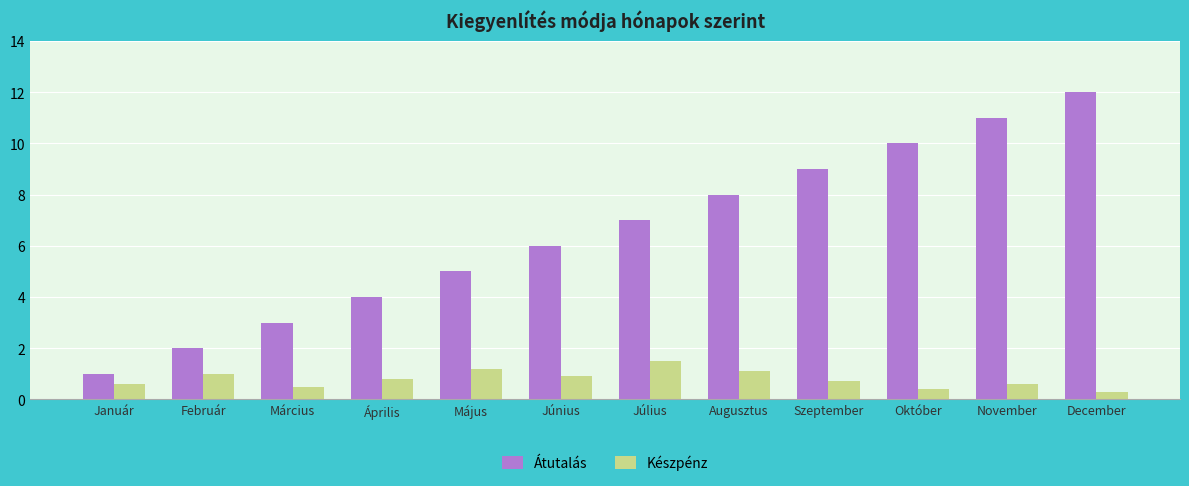

What is the average value of the Készpénz series?

0.8